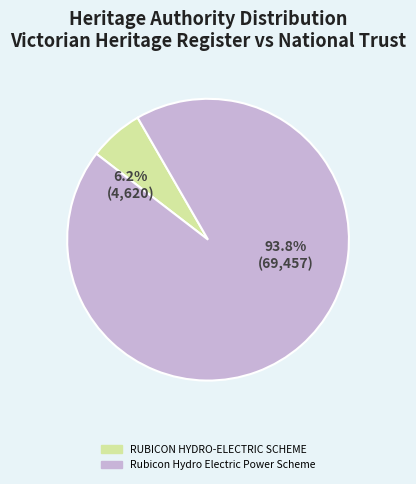

Rank the categories by value from lowest to highest.

RUBICON HYDRO-ELECTRIC SCHEME, Rubicon Hydro Electric Power Scheme